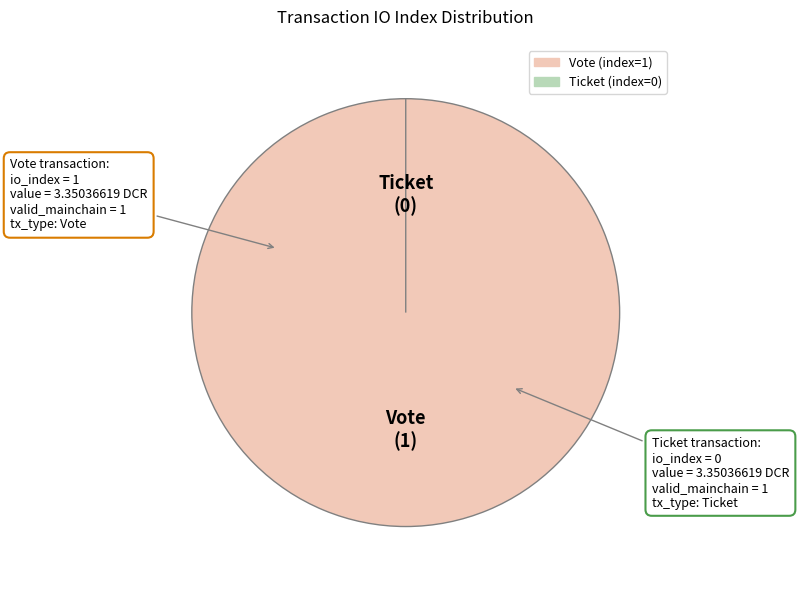

Rank the categories by value from highest to lowest.

Vote (index=1), Ticket (index=0)